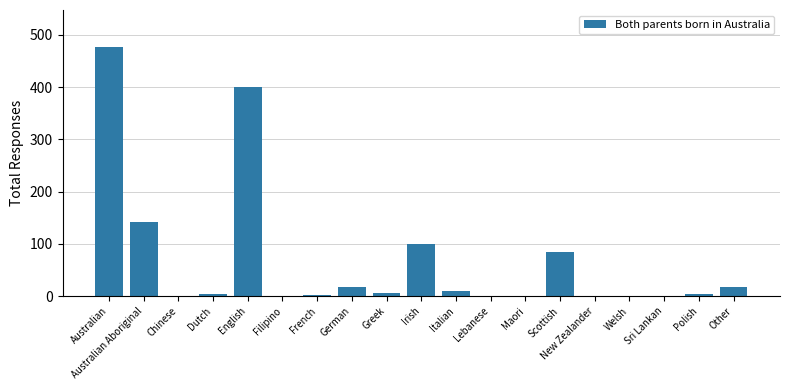

At which category does the chart reach its peak across all series?

Australian